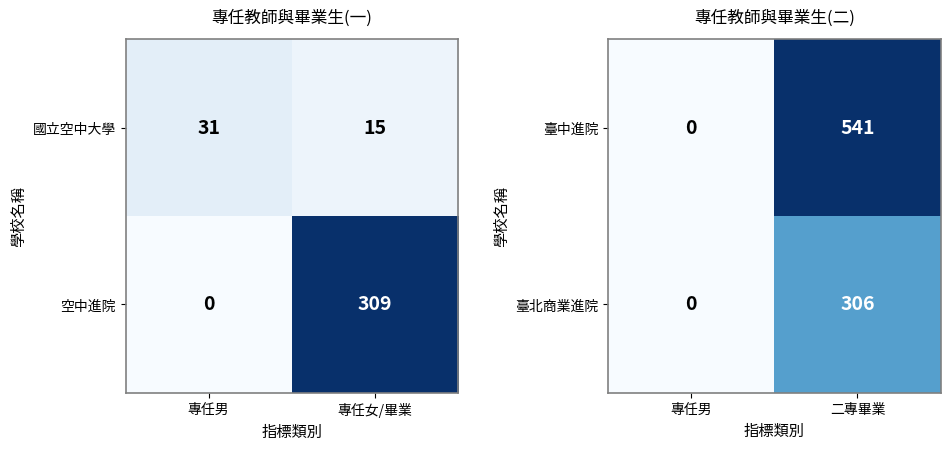

At which label does 臺中進院 reach its peak?

二專畢業